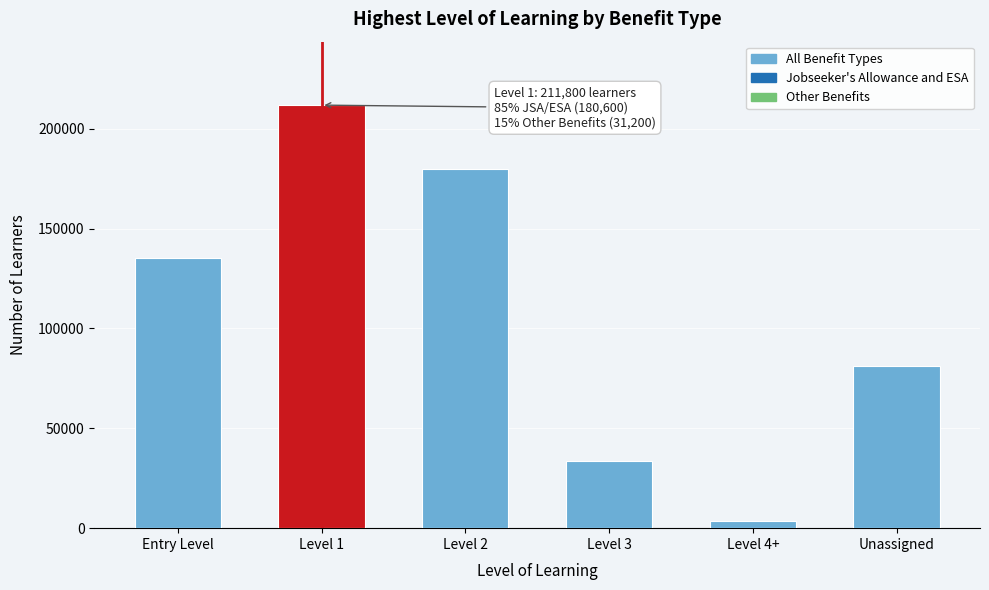

Reading left to right, list all the values displayed in this chart.

Entry Level=135400	Level 1=211800	Level 2=179700	Level 3=33800	Level 4+=3800	Unassigned=81300